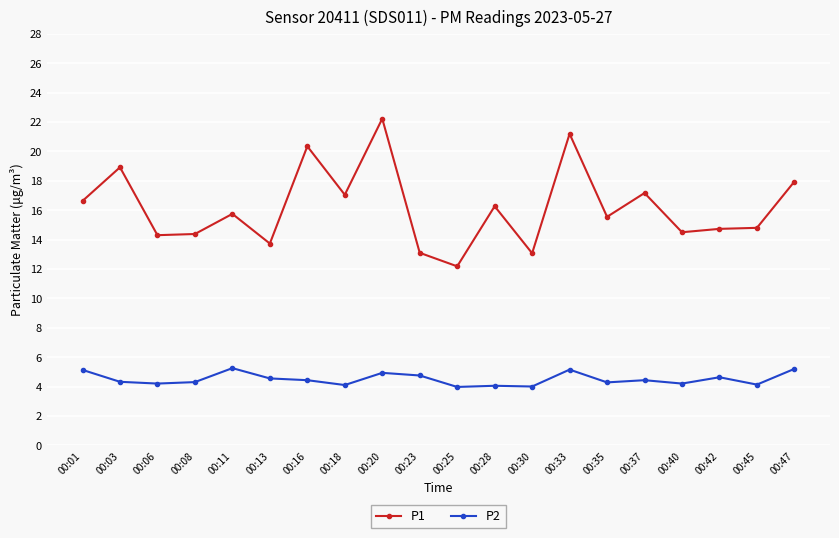

At how many categories does at least one series exceed 16?

9